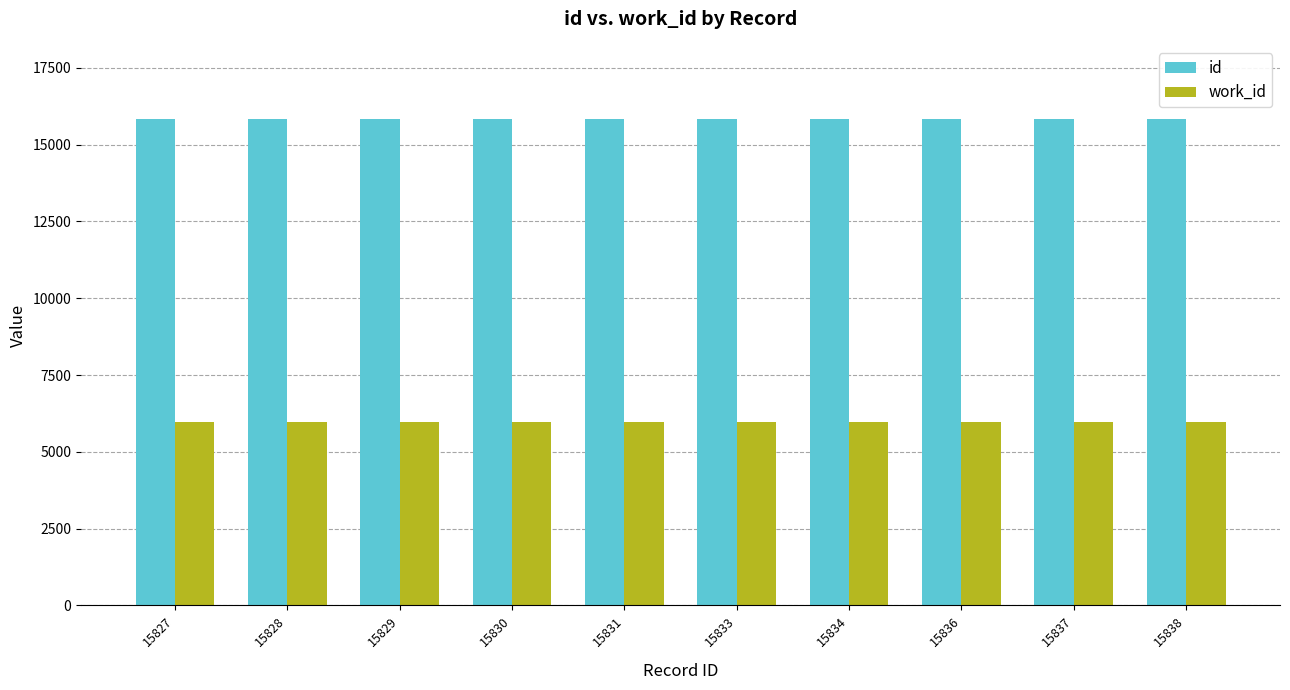

Rank the series by their maximum value, from highest to lowest.

id, work_id